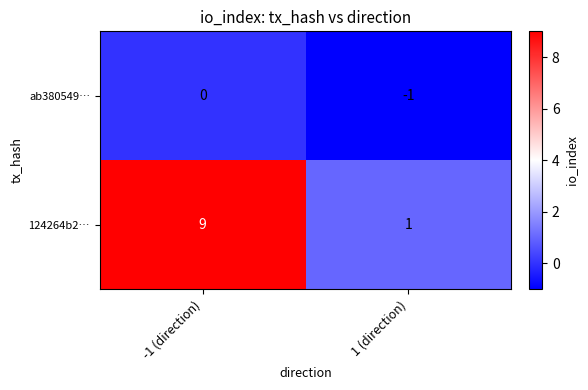

Read the 124264b2… value at -1 (direction).

9